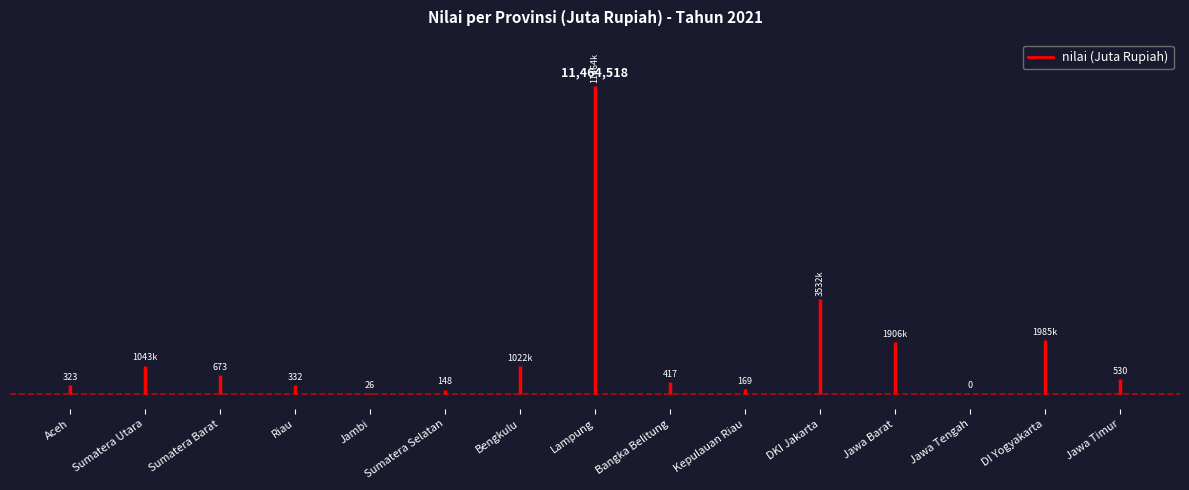

What is the average value?

1571823